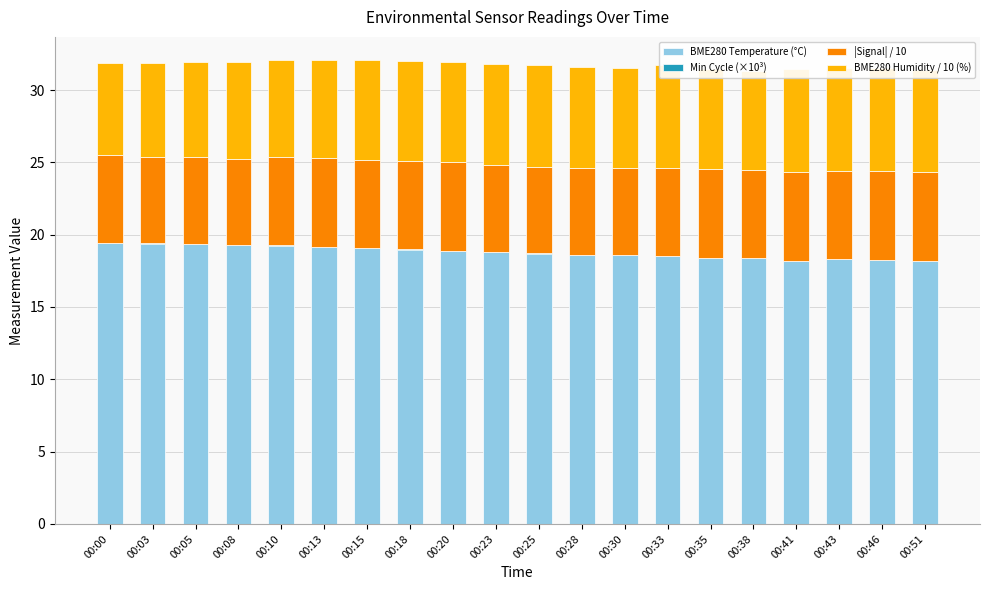

Which has a higher value, 00:15 or 00:23?

00:15